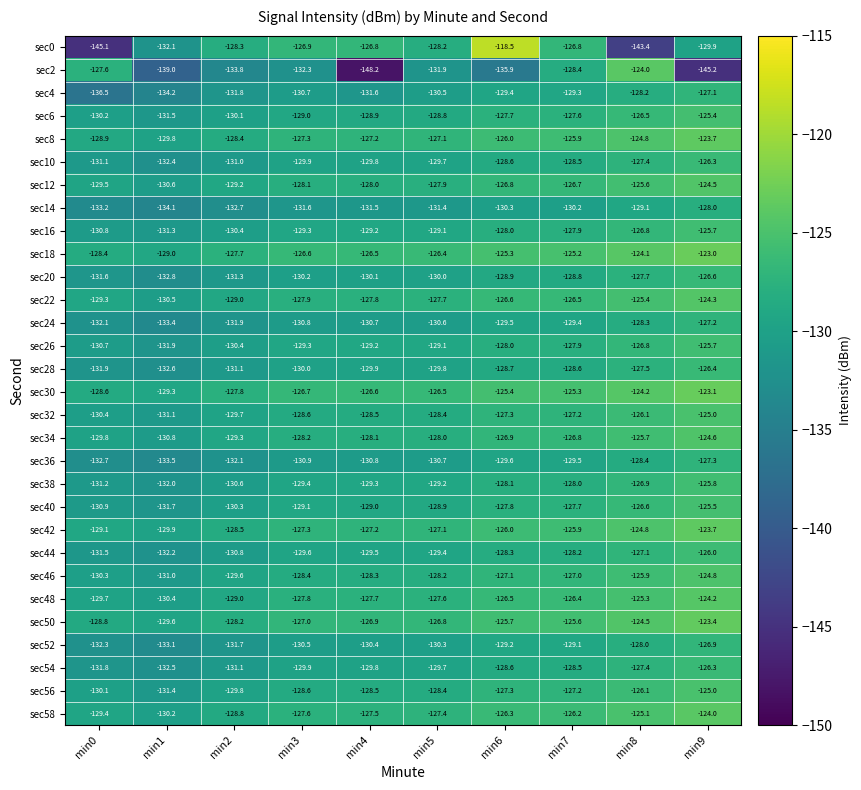

Rank the categories by sec22 value from highest to lowest.

min9, min8, min7, min6, min5, min4, min3, min2, min0, min1